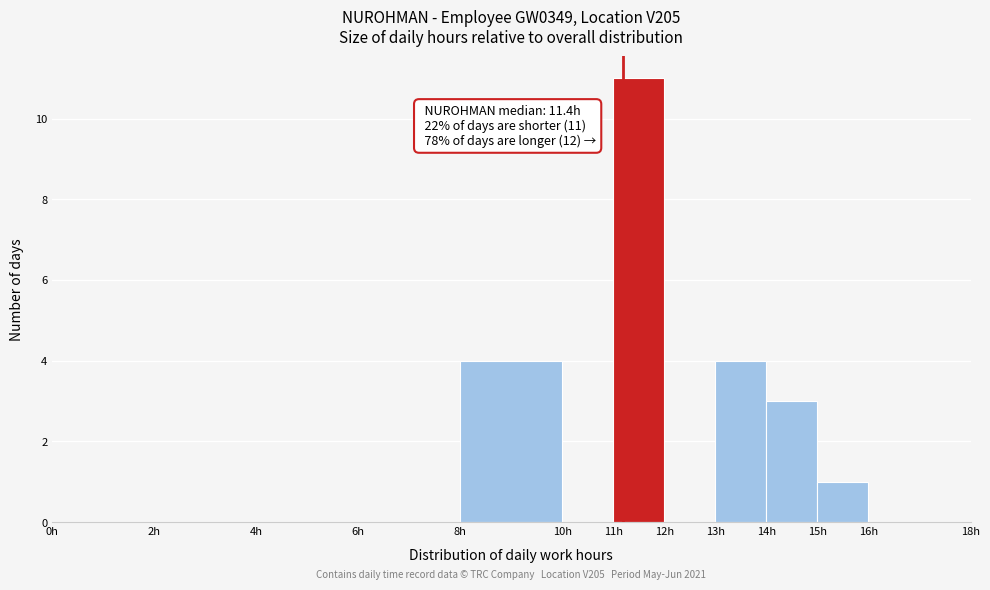

Which range on the x-axis has the tallest bar?

11 to 12